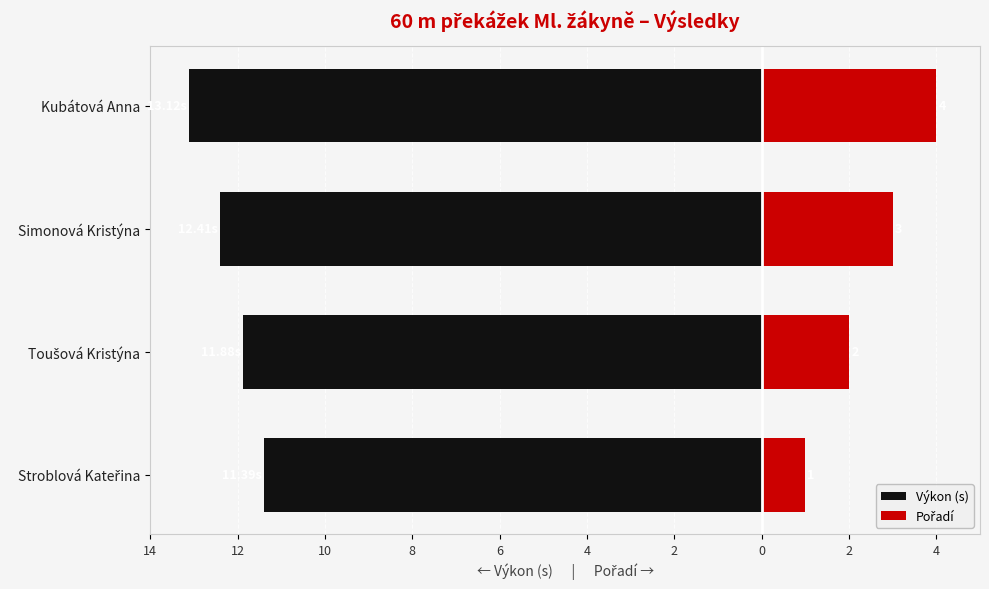

How many bars are there in total?

8